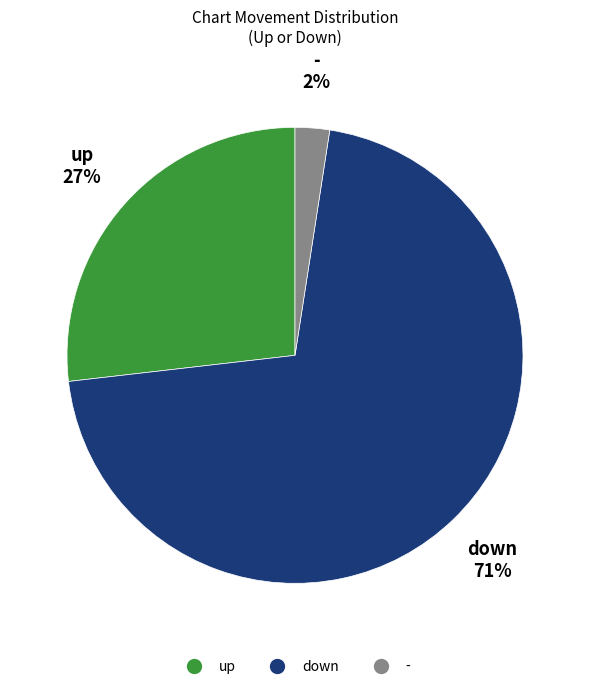

True or false: - accounts for 2% of the total.

True